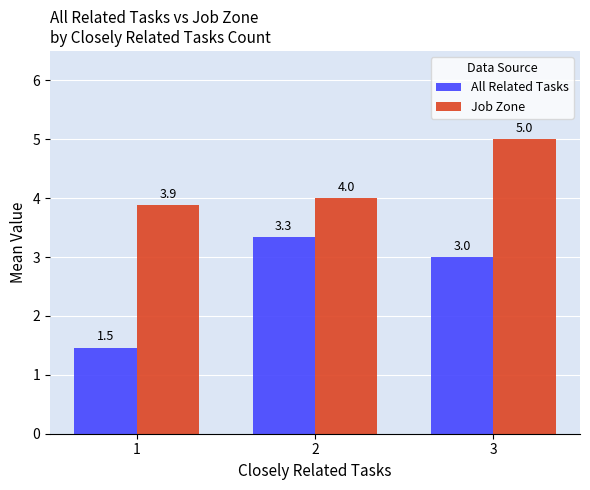

What is the value of the Job Zone bar at the 3rd from the left?

5.0